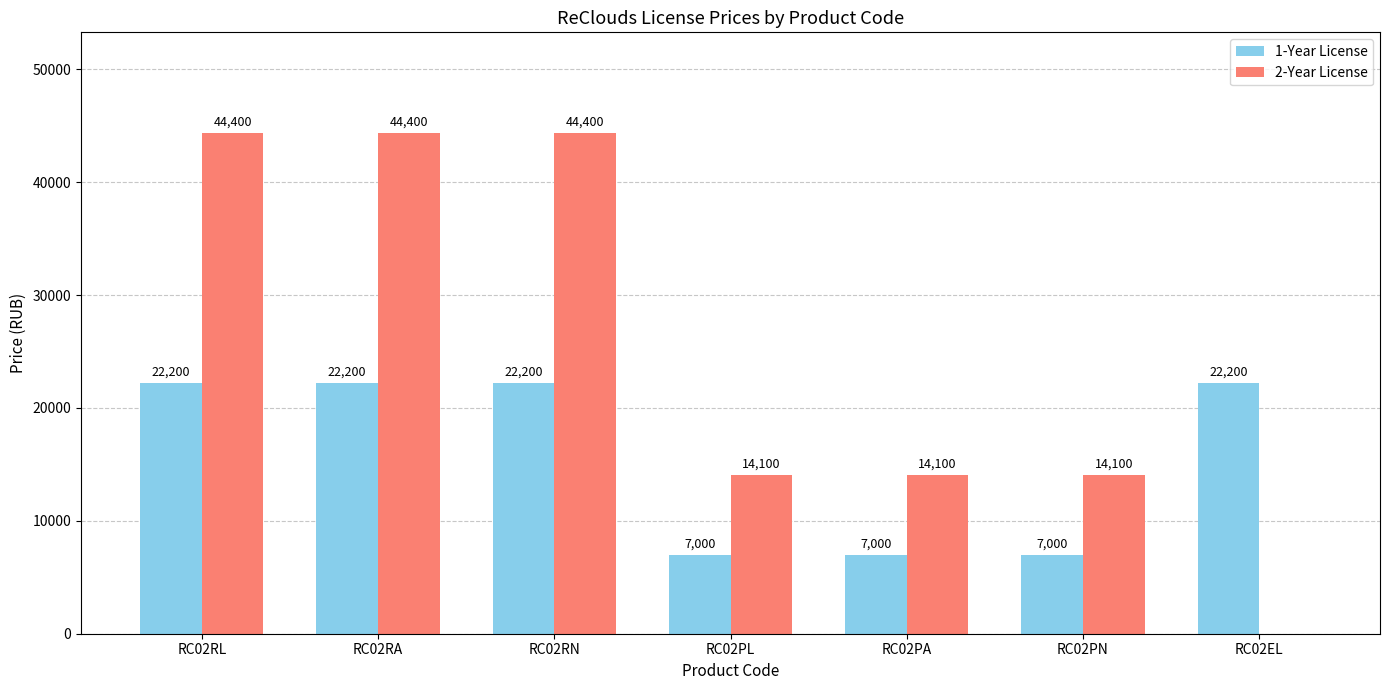

The 1-Year License series shows 2602 at RC02PA. True or false?

False